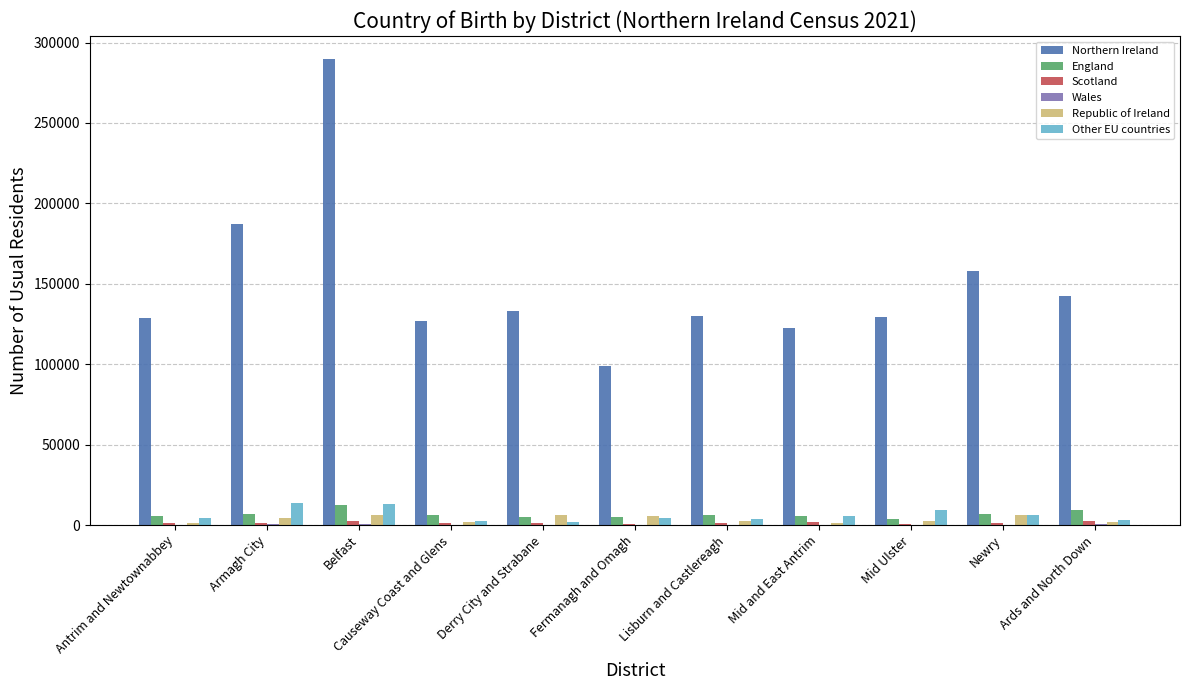

The value of Other EU countries at Armagh City is 13490. True or false?

True